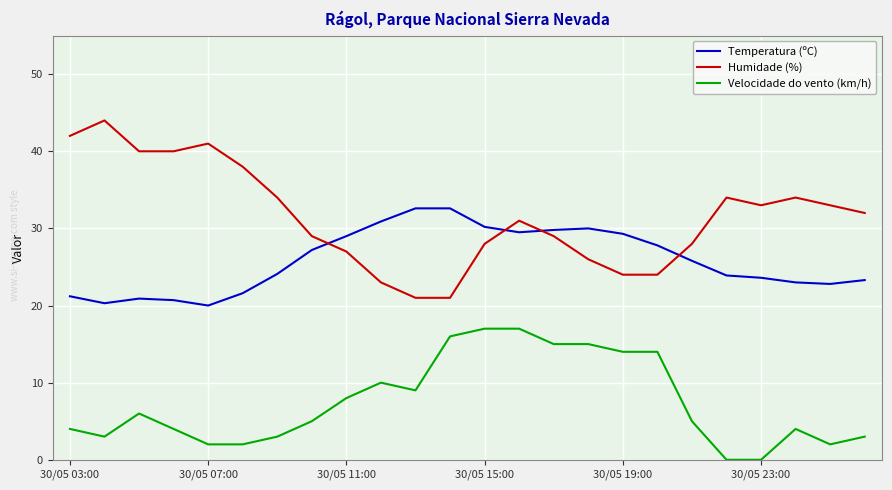

What is the minimum value for Temperatura (ºC)?

20.0